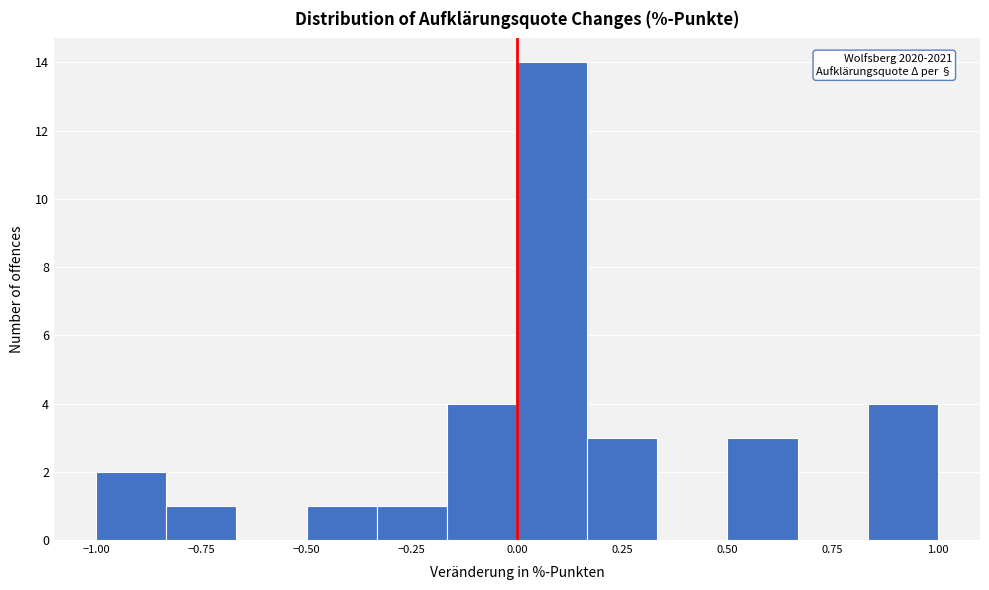

Read against the x-axis, roughly where is the centre of the tallest bar?

0.10